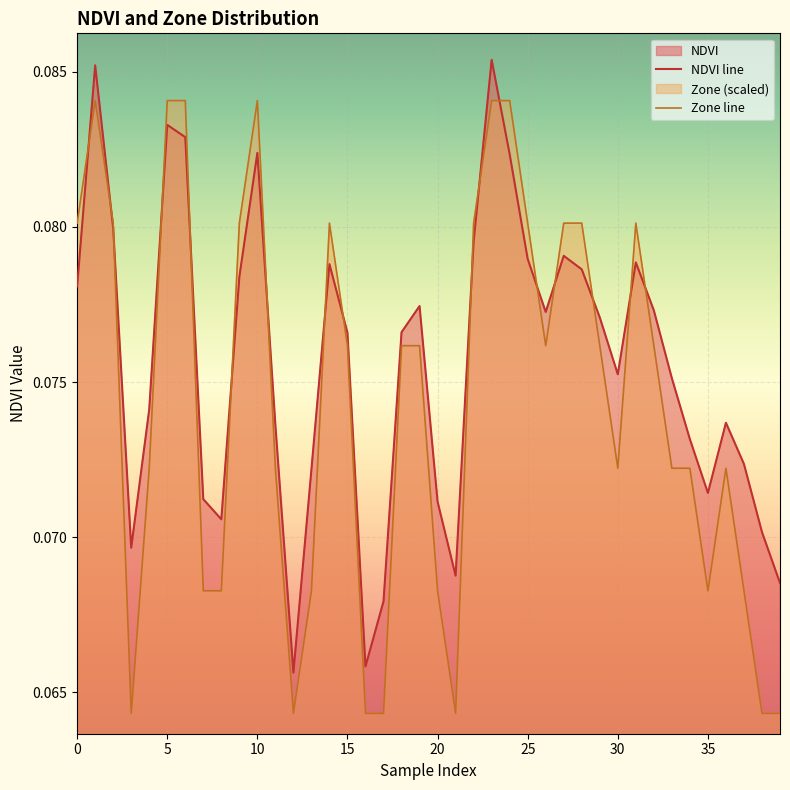

Rank the series by their maximum value, from highest to lowest.

NDVI line, Zone line